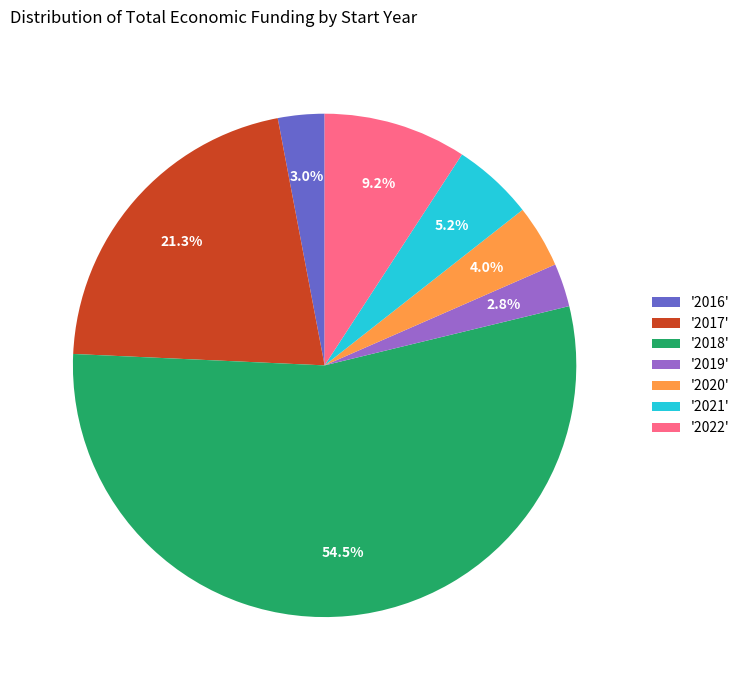

Combined, do '2018' and '2021' account for over 50%?

Yes